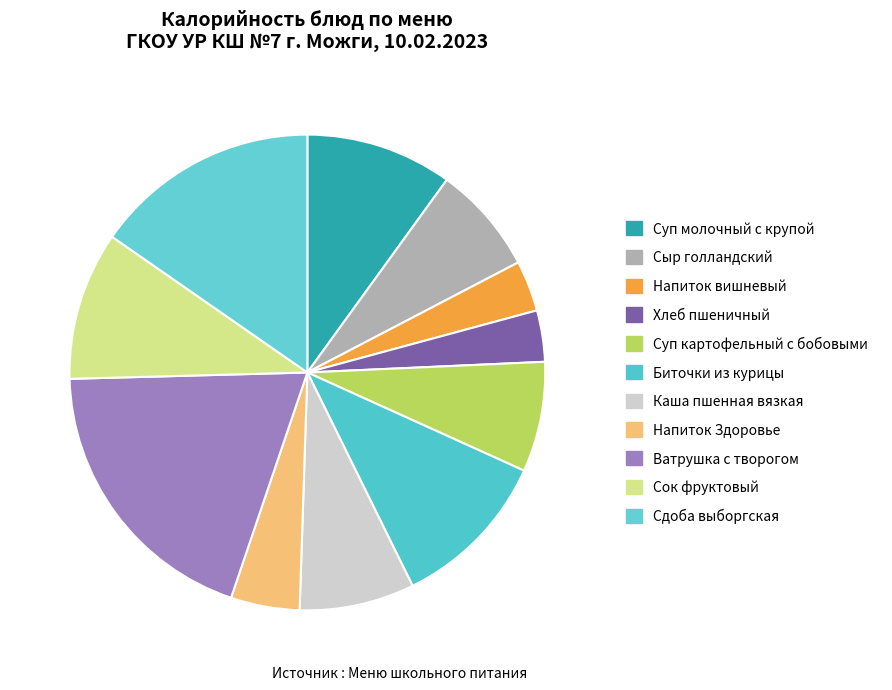

What is the largest slice in the pie chart?

Ватрушка с творогом